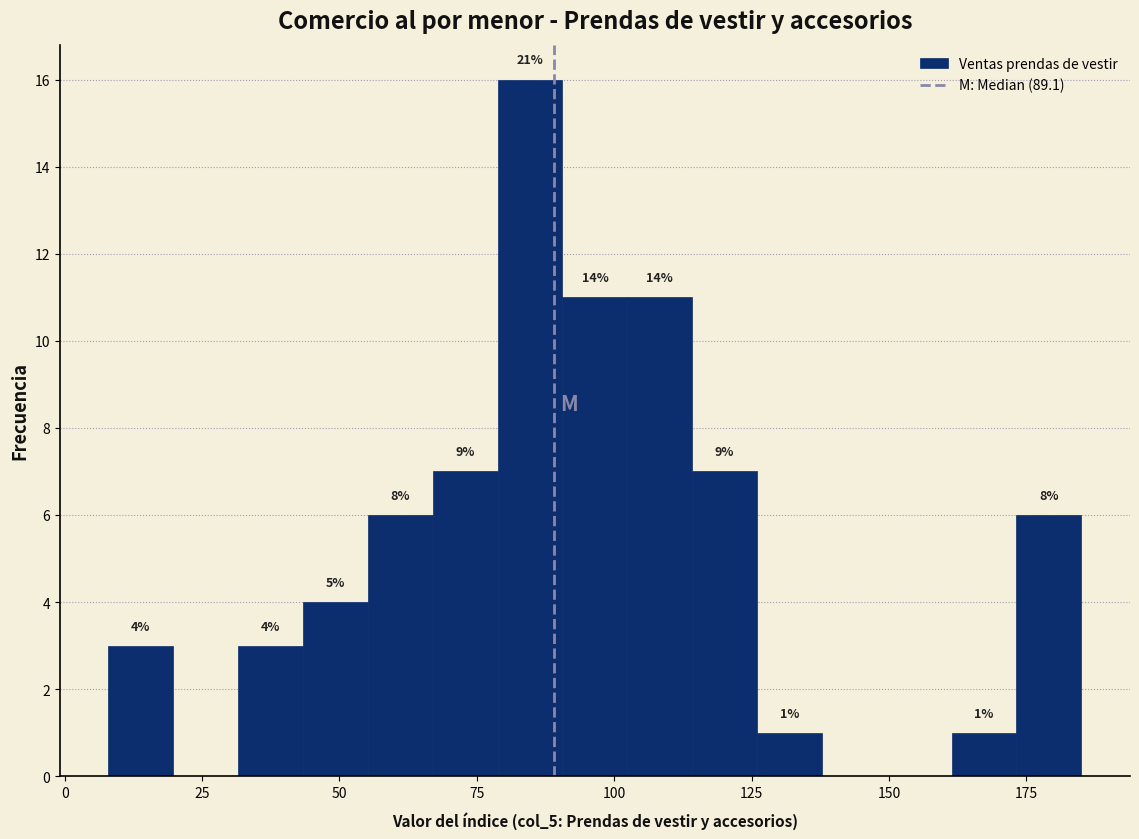

Around what value on the x-axis is the tallest bar? Give the approximate position of its centre, as read against the axis.

85